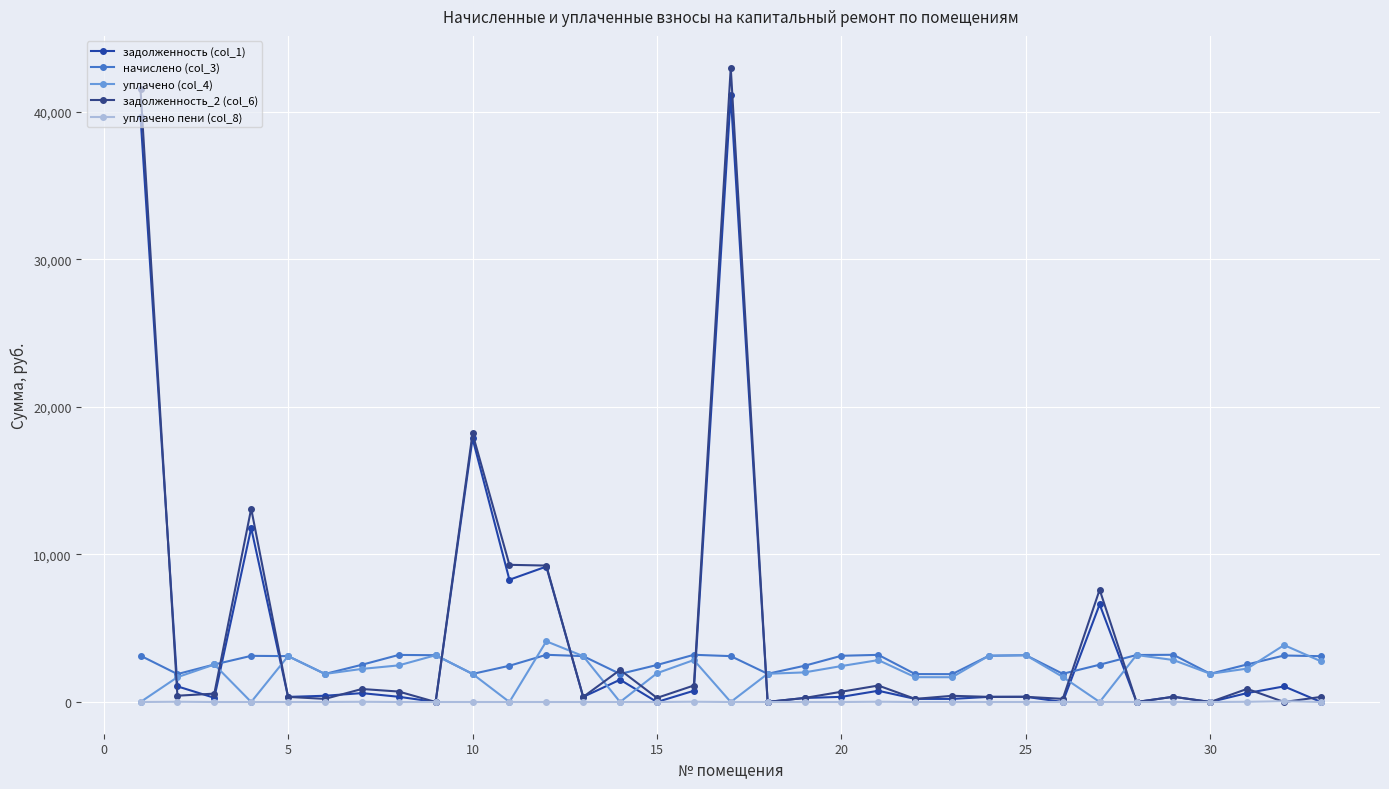

Is this an area chart (filled region under the line)?

No